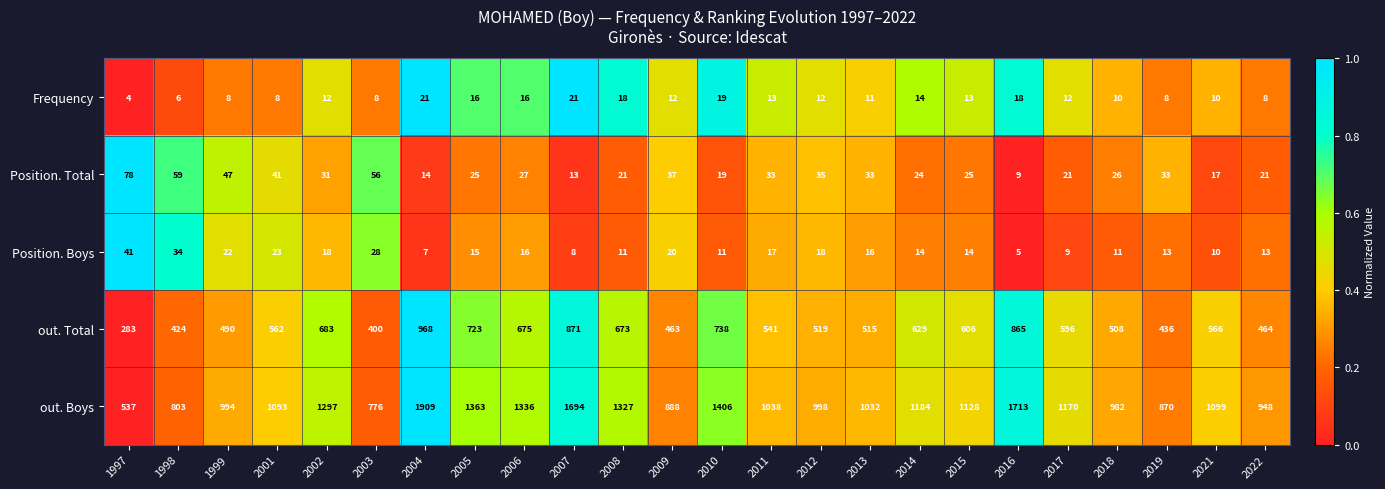

Which series has the widest spread of values?

out. Boys